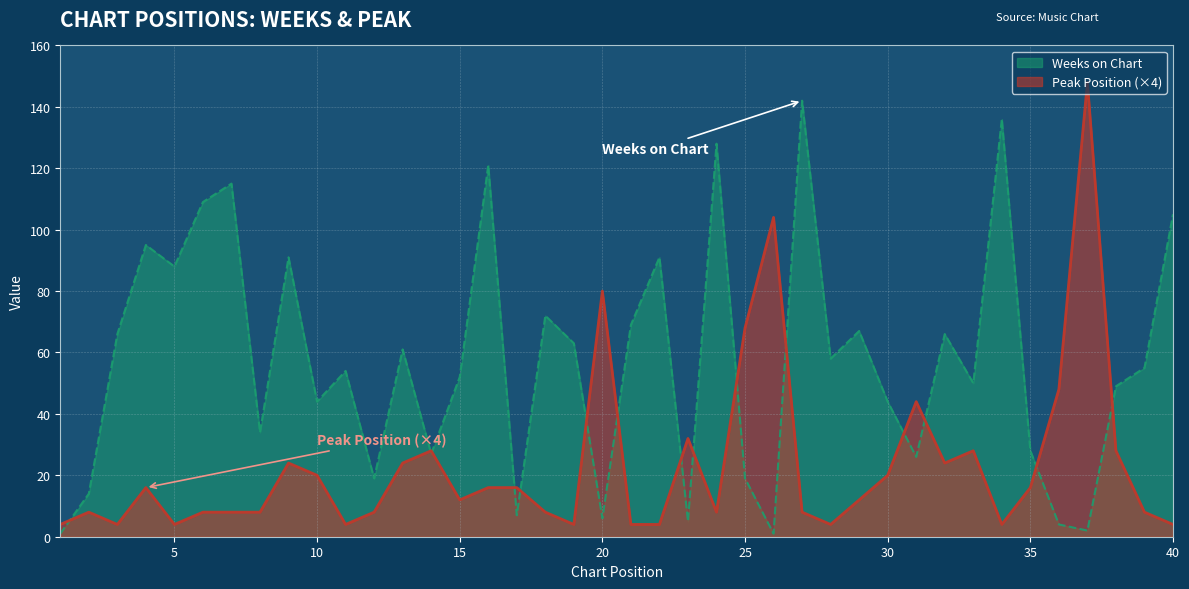

Rank the series by their maximum value, from highest to lowest.

Peak Position (×4), Weeks on Chart